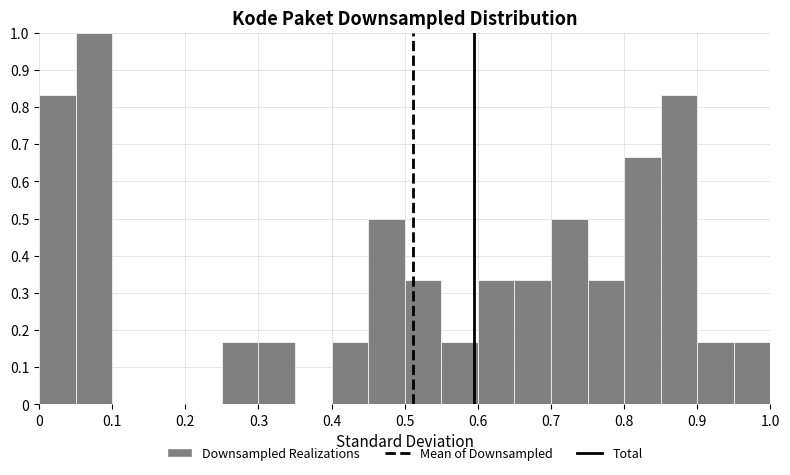

Reading left to right, transcribe this chart: for each bar, give the range it covers on the x-axis and its height. The values are not printed on the chart, so give them approximately, as read against the axis.

0.00 to 0.05: 0.83
0.05 to 0.10: 1.00
0.10 to 0.15: 0
0.15 to 0.20: 0
0.20 to 0.25: 0
0.25 to 0.30: 0.17
0.30 to 0.35: 0.17
0.35 to 0.40: 0
0.40 to 0.45: 0.17
0.45 to 0.50: 0.50
0.50 to 0.55: 0.33
0.55 to 0.60: 0.17
0.60 to 0.65: 0.33
0.65 to 0.70: 0.33
0.70 to 0.75: 0.50
0.75 to 0.80: 0.33
0.80 to 0.85: 0.67
0.85 to 0.90: 0.83
0.90 to 0.95: 0.17
0.95 to 1.00: 0.17